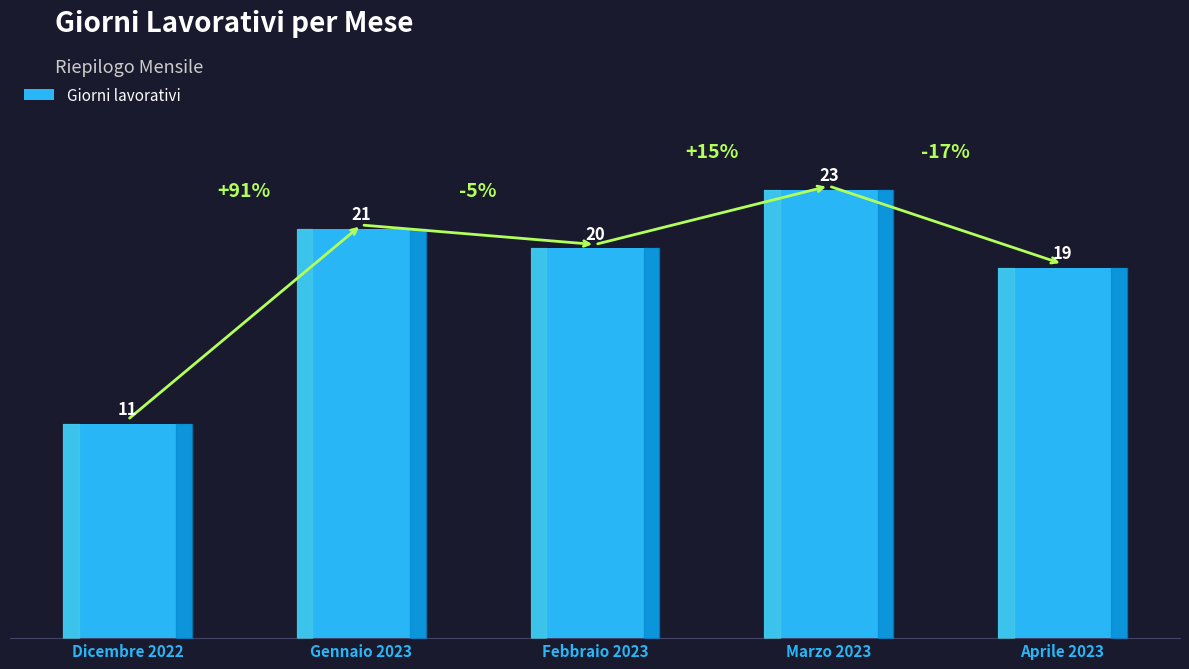

Reading left to right, extract all data points from this chart.

11	21	20	23	19